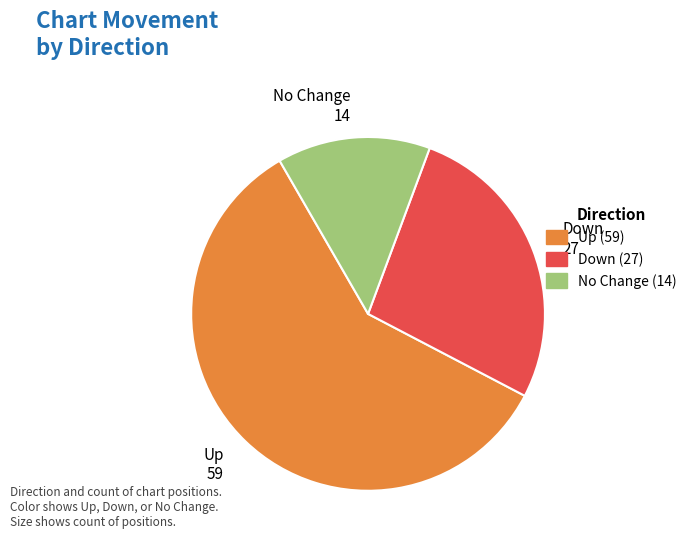

What is the ratio of the value at Up to the value at No Change?

4.2